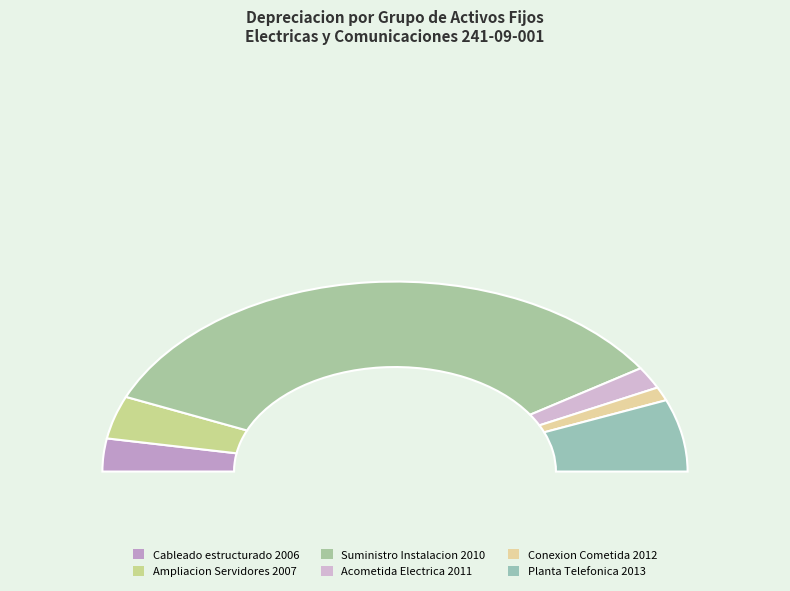

The Ampliacion Servidores 2007 slice represents 1% of the pie. True or false?

False